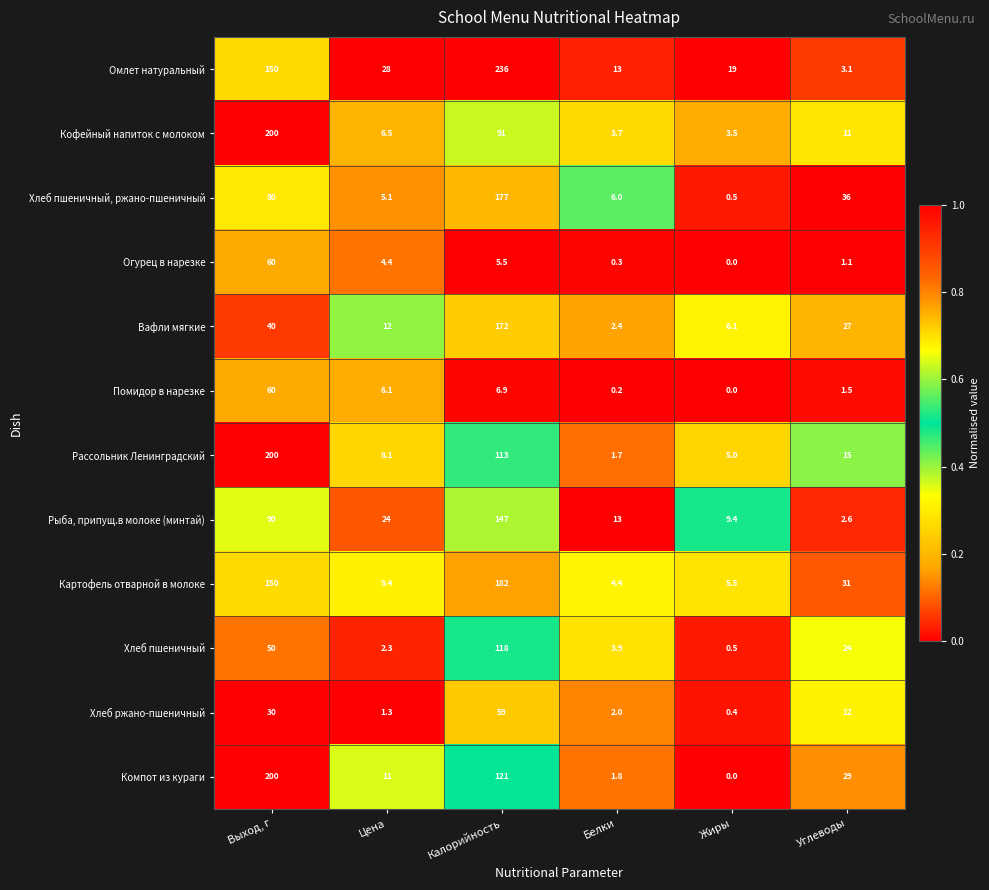

List the labels in order of Хлеб пшеничный, ржано-пшеничный value, largest first.

Калорийность, Выход, г, Углеводы, Белки, Цена, Жиры